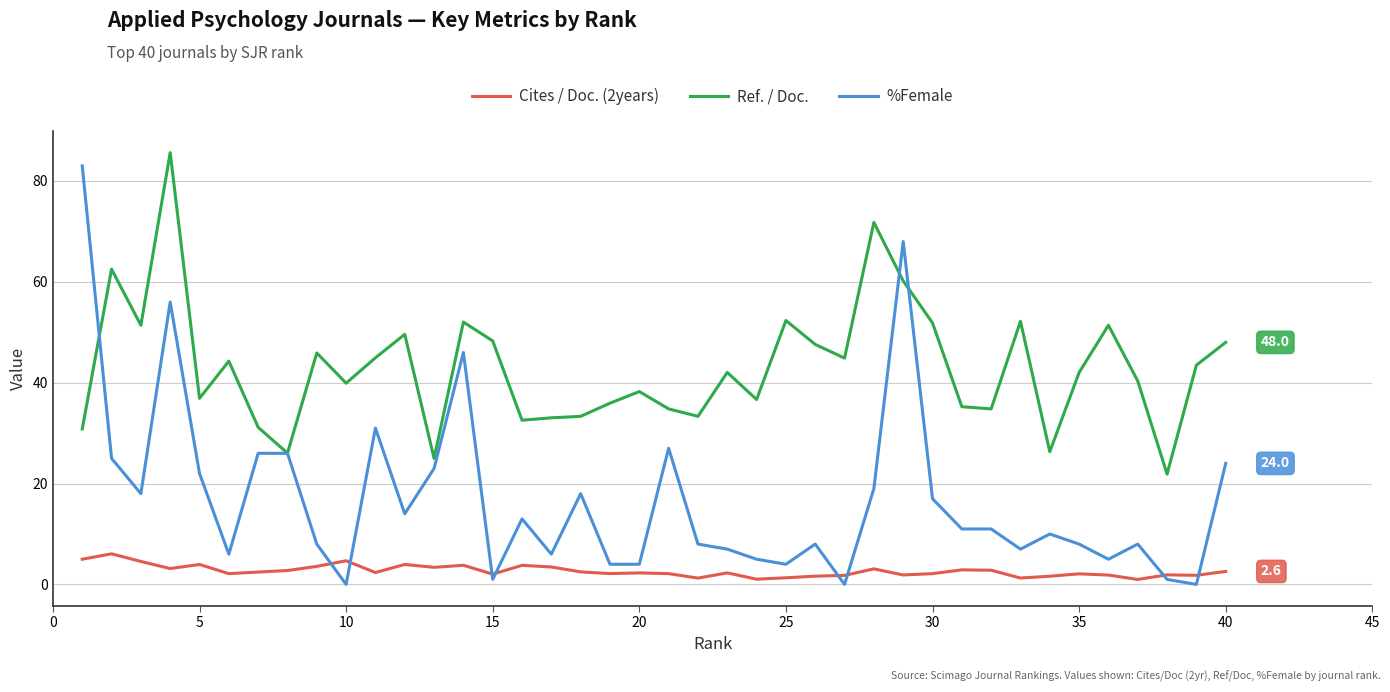

List the series in order of their overall mean, lowest first.

Cites / Doc. (2years), %Female, Ref. / Doc.